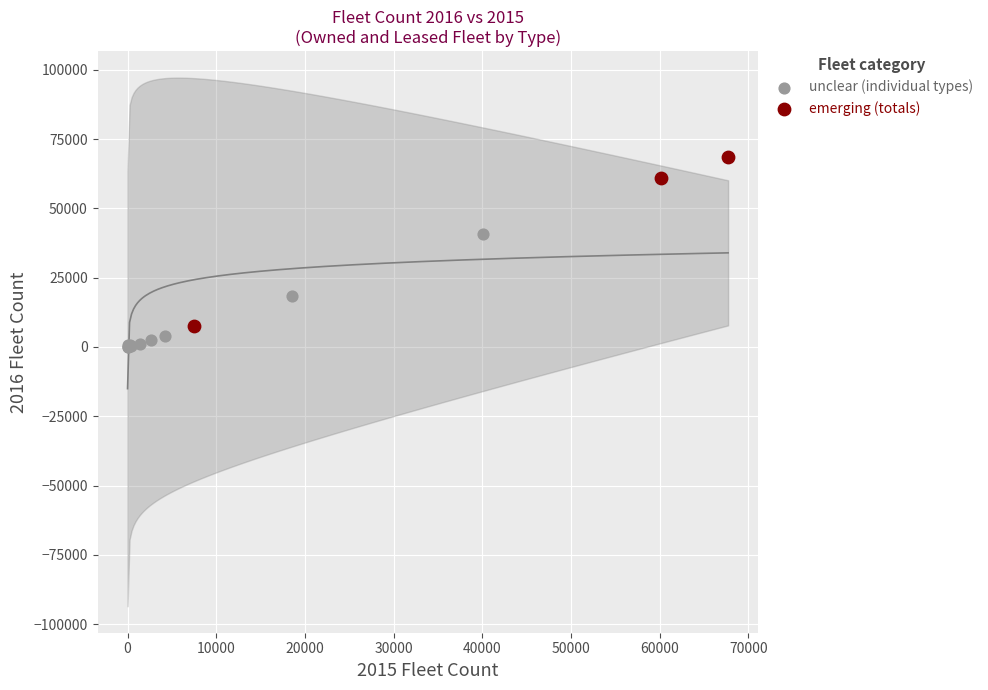

Which series contains the highest Y value?

emerging (totals)